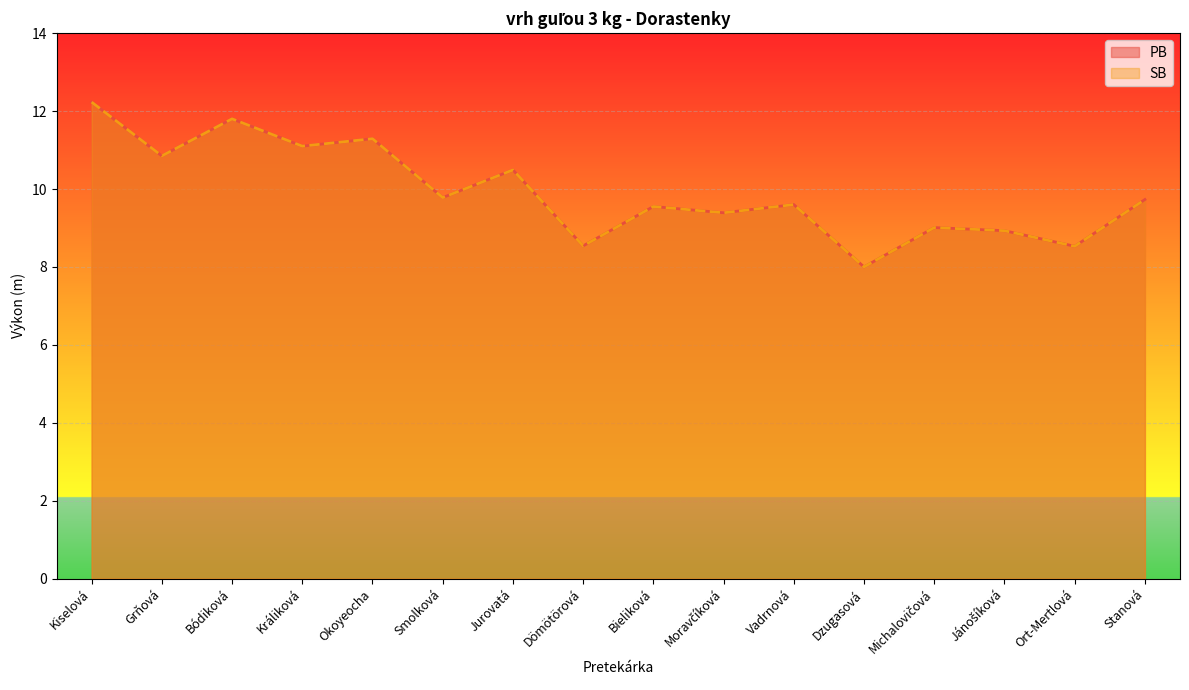

What is the difference between the maximum and minimum values in the SB series?

4.2